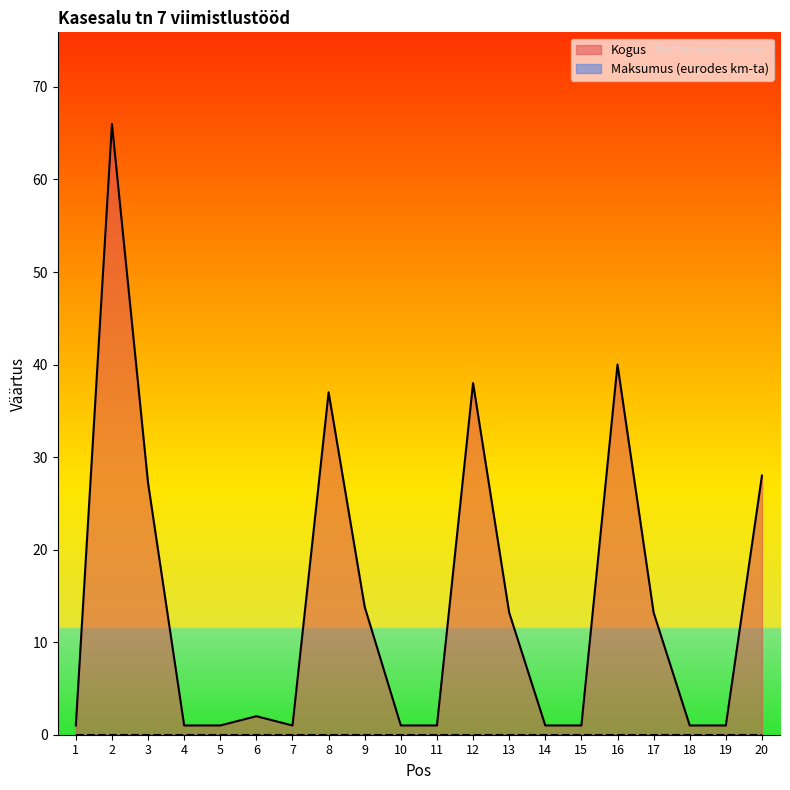

True or false: there are more than 2 points higher than both neighbors.

True